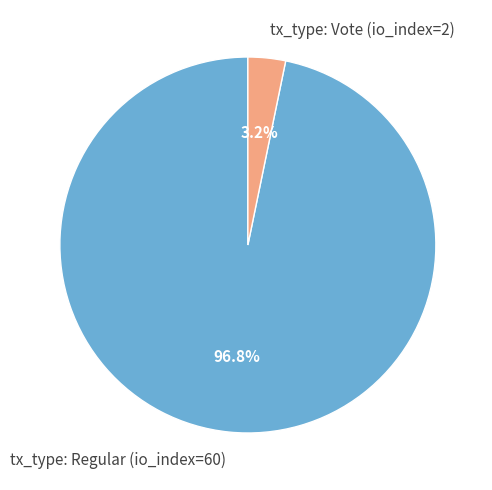

Is there a majority slice in this chart?

Yes